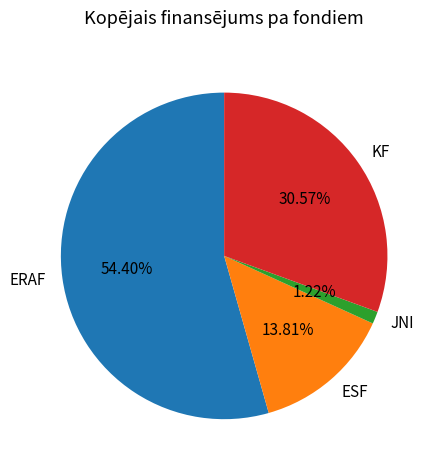

To the nearest percent, what percentage of the pie is ERAF?

54%